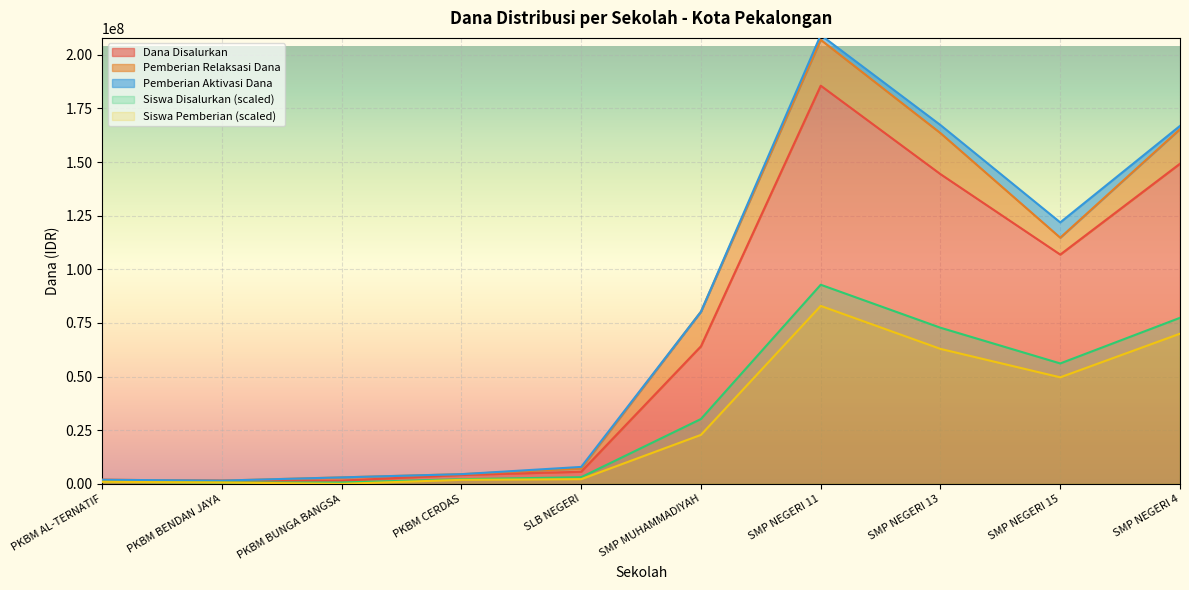

The value of Siswa Disalurkan (scaled) at SMP MUHAMMADIYAH is 30218023.3. True or false?

True